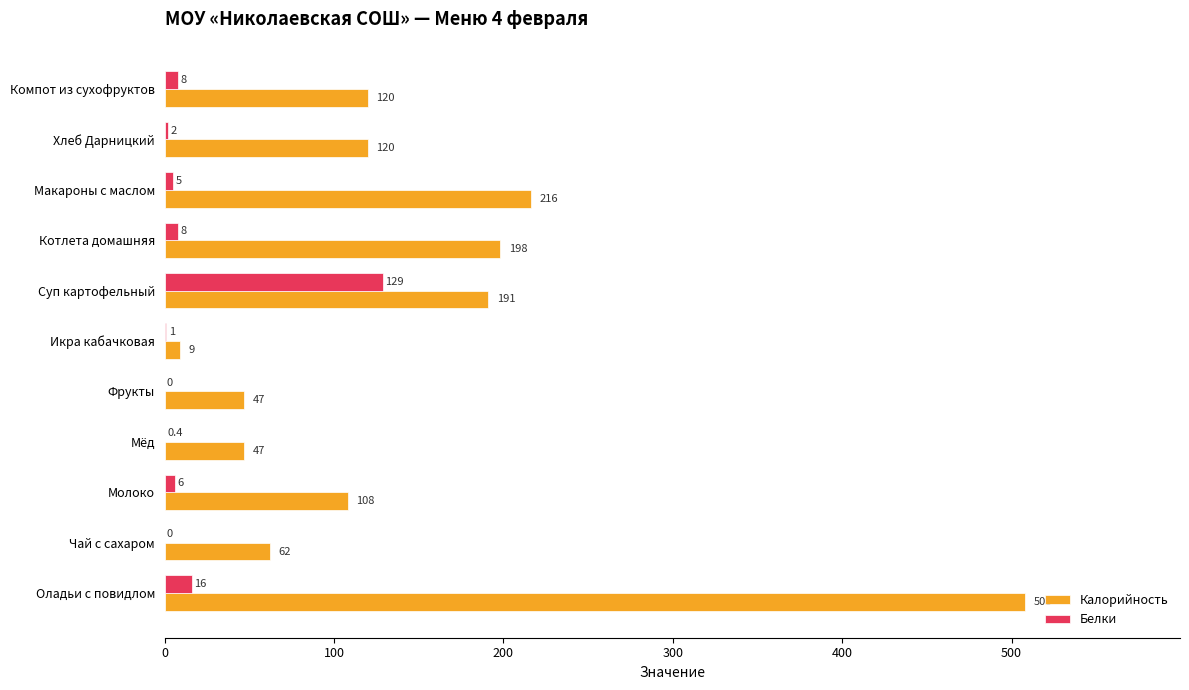

Which series changed the most between Оладьи с повидлом and Котлета домашняя?

Калорийность